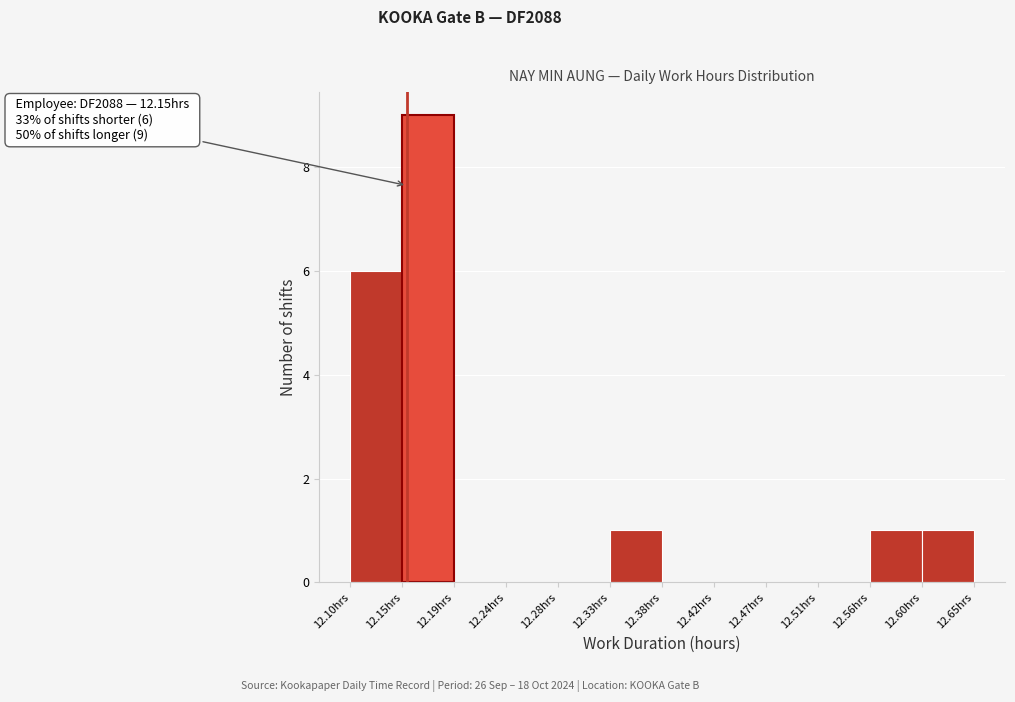

Which range on the x-axis has the tallest bar?

12.145 to 12.190